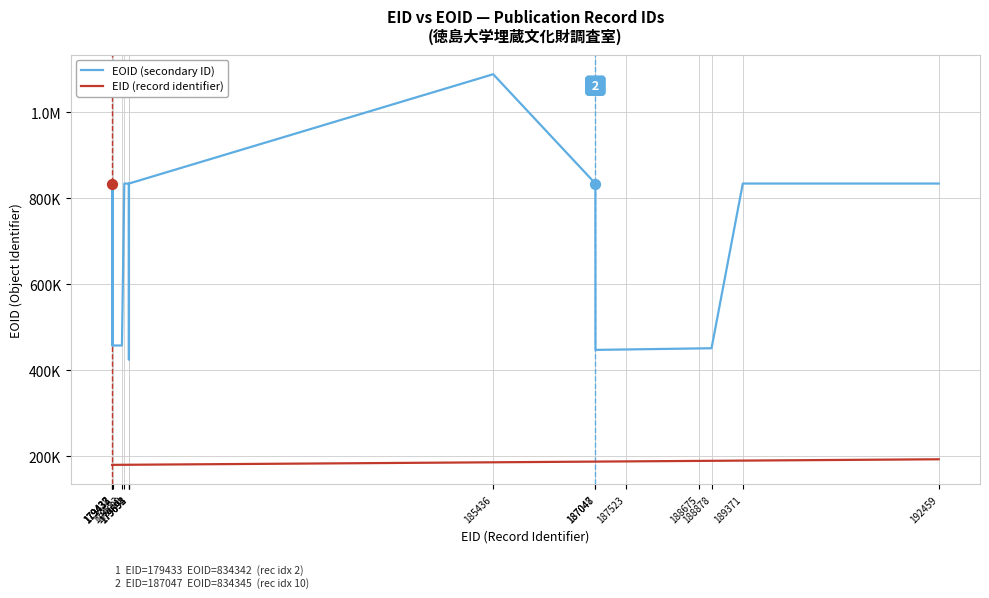

Which series has the largest total across all categories?

EOID (secondary ID)